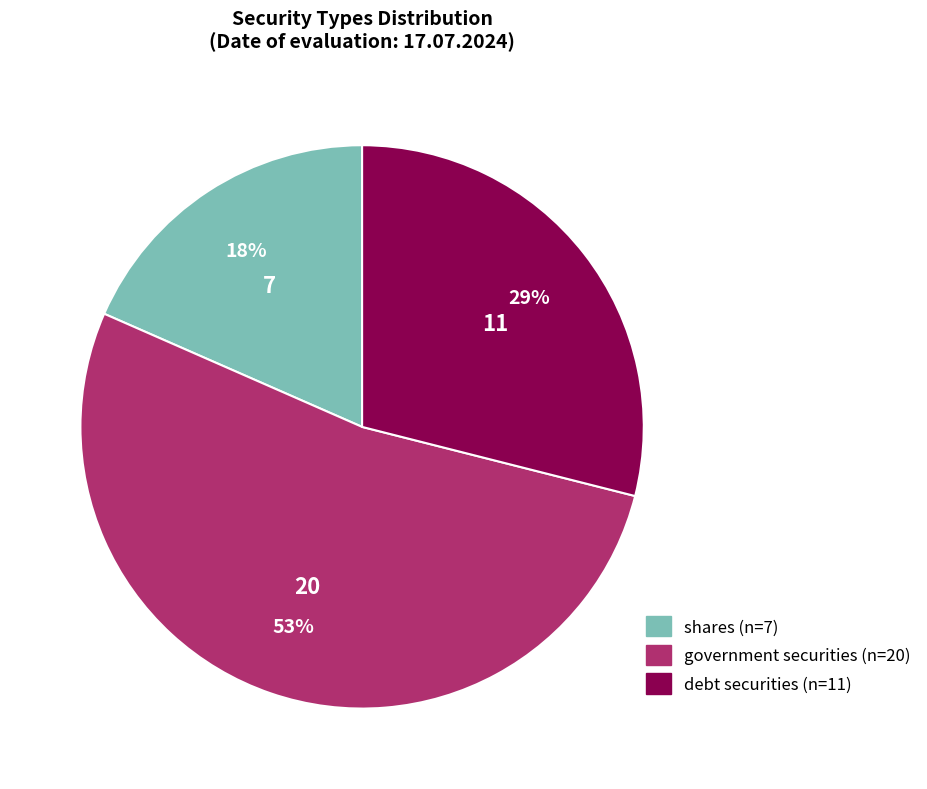

What is the ratio of the value at shares to the value at debt securities?

0.6